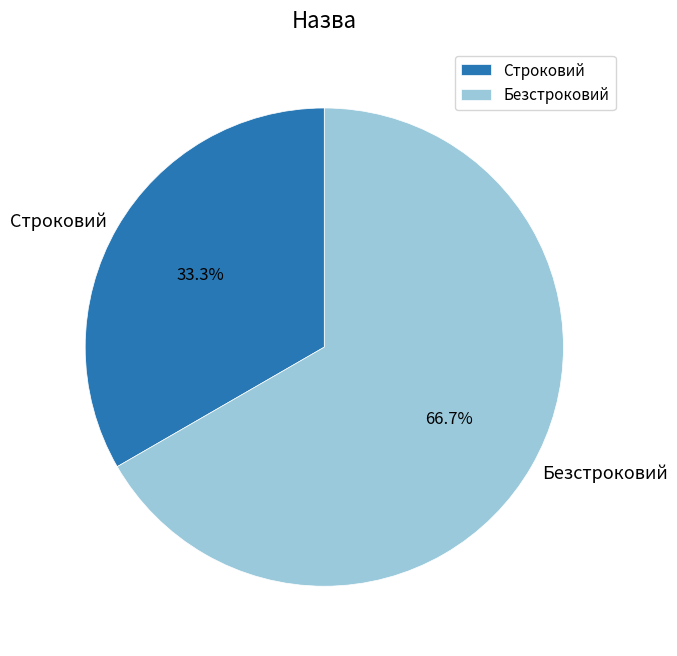

What portion of the pie excludes Безстроковий?

33.3%